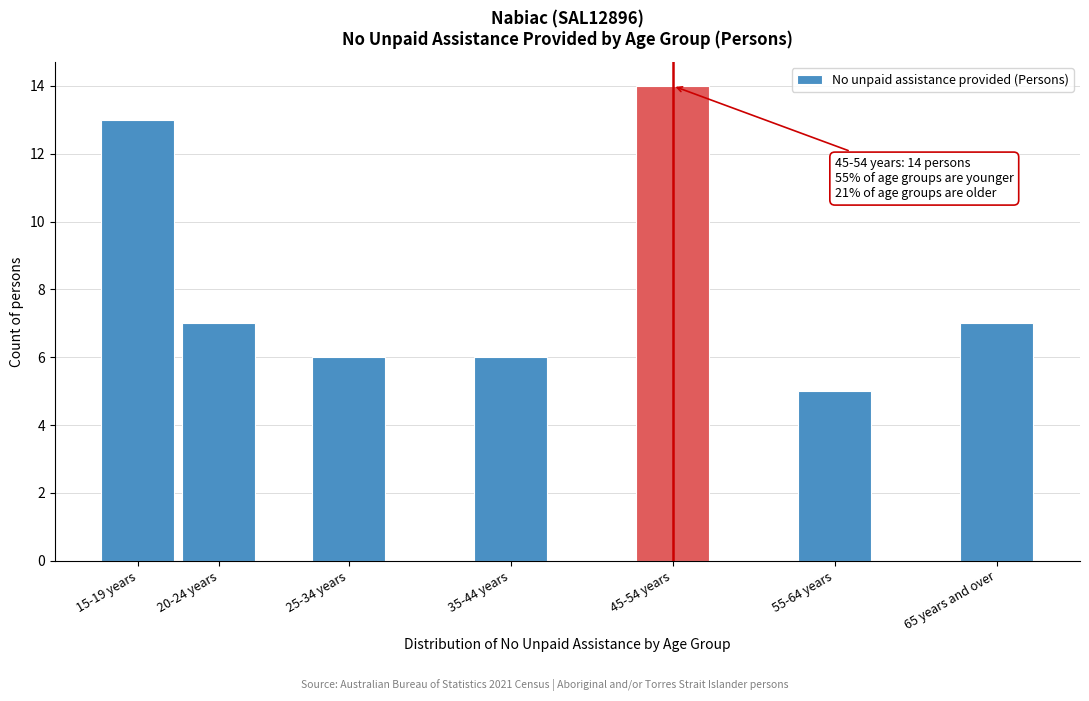

Reading left to right, what are all the values shown in this chart?

15-19 years=13	20-24 years=7	25-34 years=6	35-44 years=6	45-54 years=14	55-64 years=5	65 years and over=7